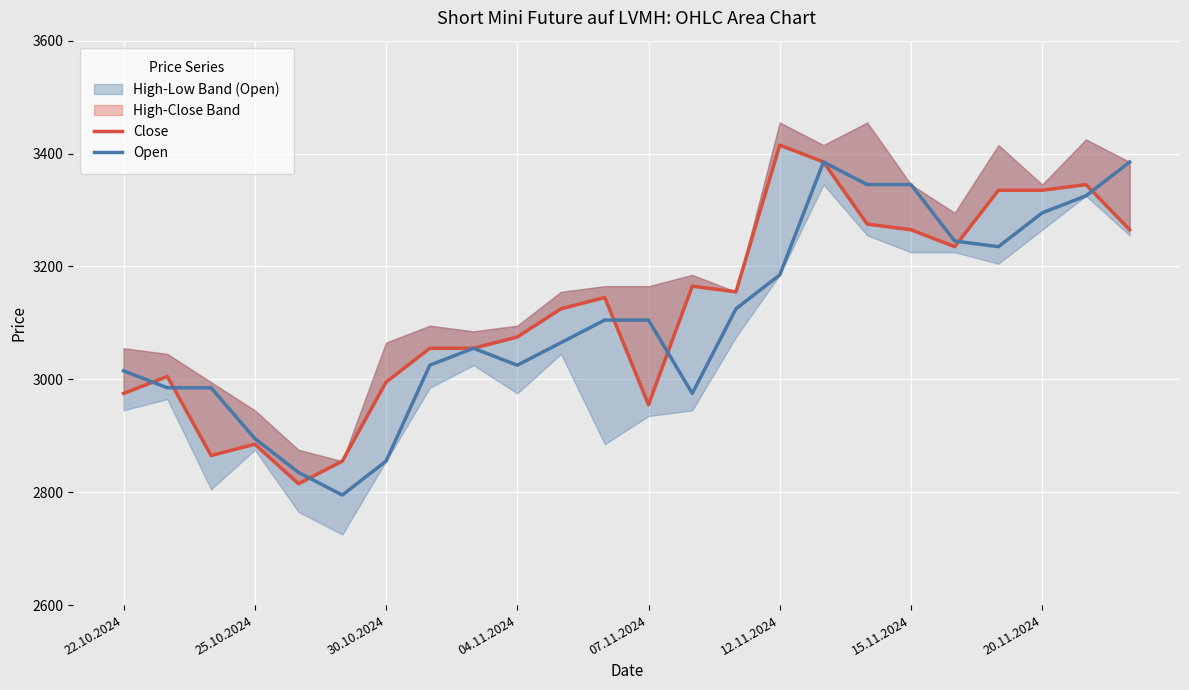

How many lines are shown in the chart?

2